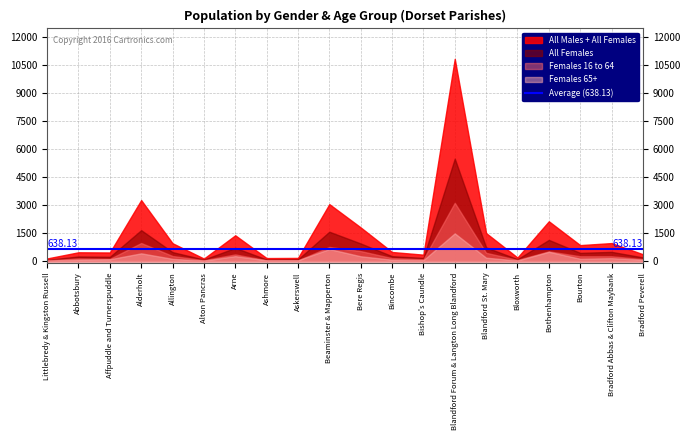

What is the approximate value of All Females at Bourton, to the nearest 100?

400